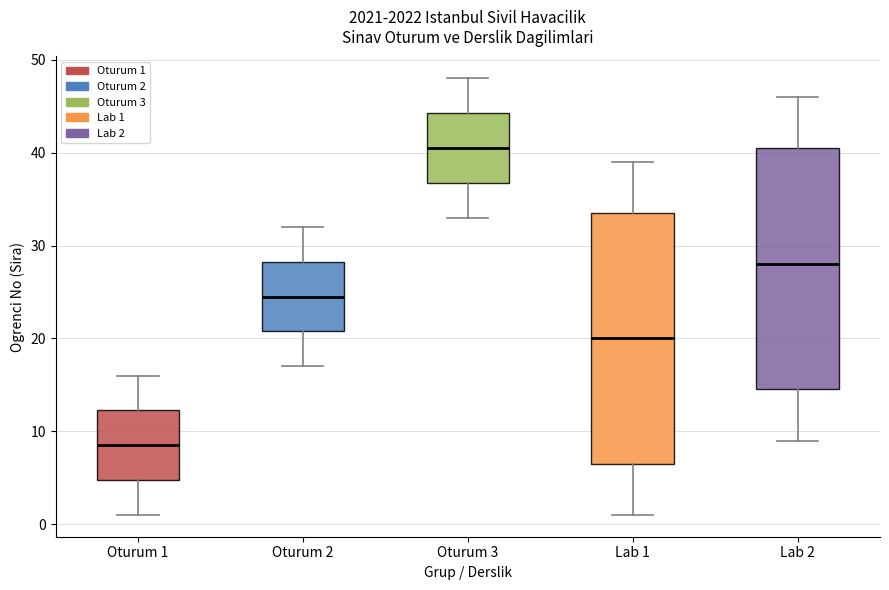

Which box's median line is the highest?

Oturum 3